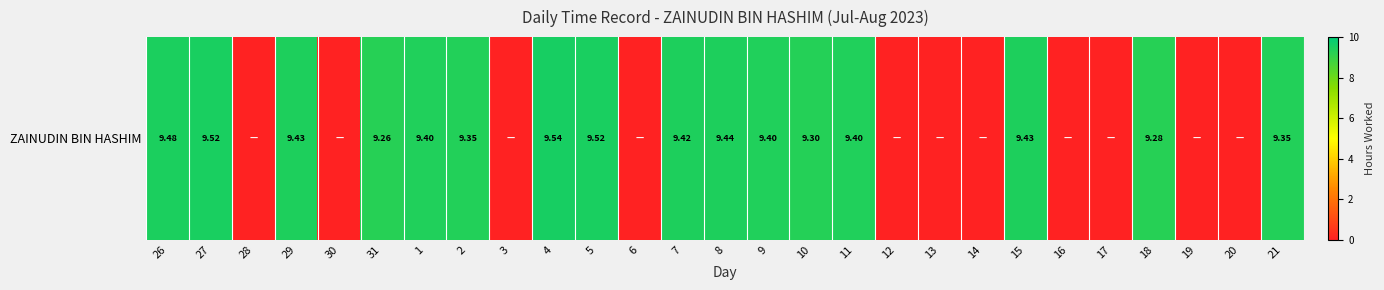

What is the sum of all values?

150.5